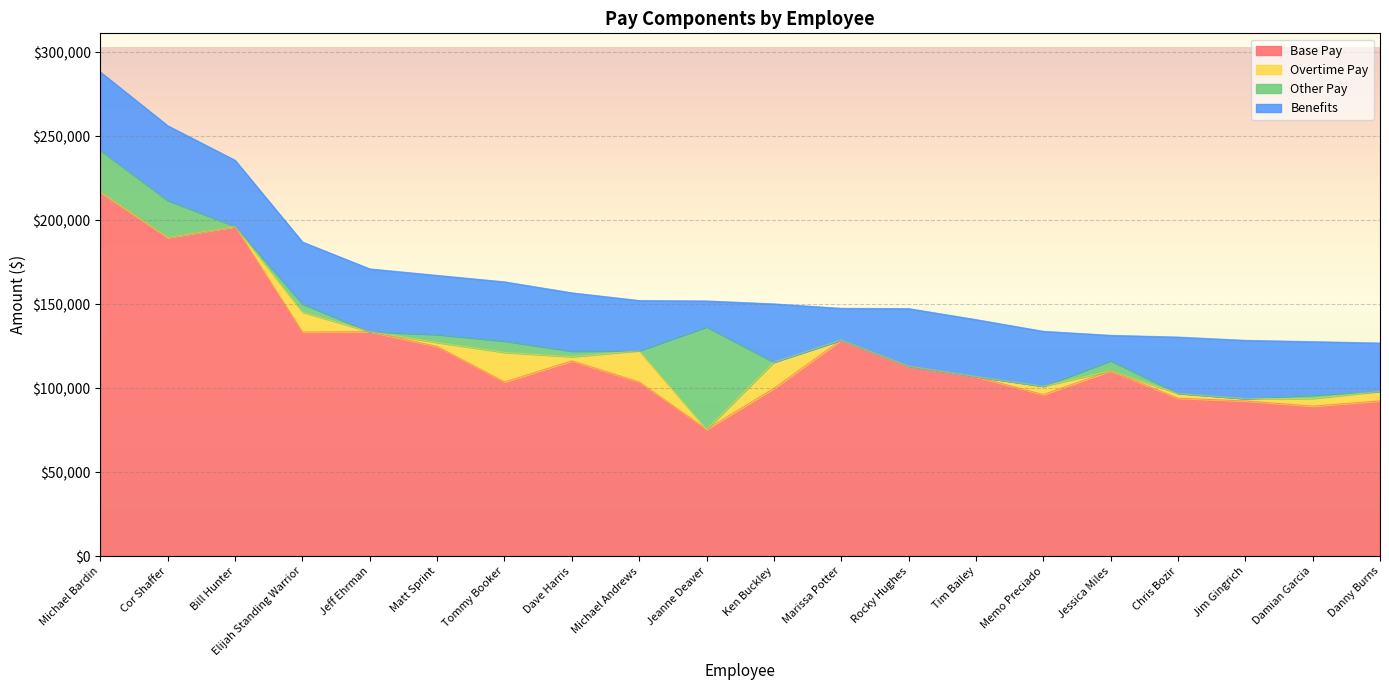

True or false: Overtime Pay and Benefits cross at least once.

False